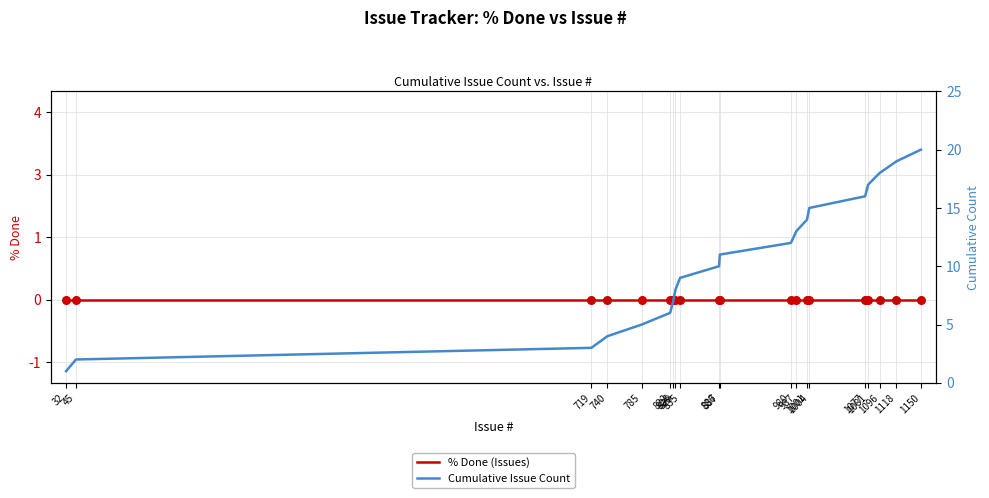

Which series reaches the maximum Y coordinate?

Cumulative Issue Count